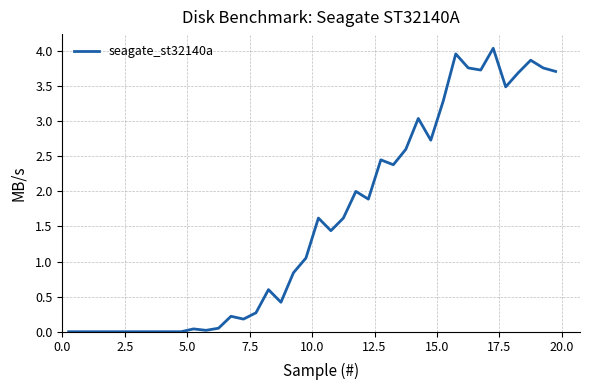

What is the maximum value shown in the chart?

4.0